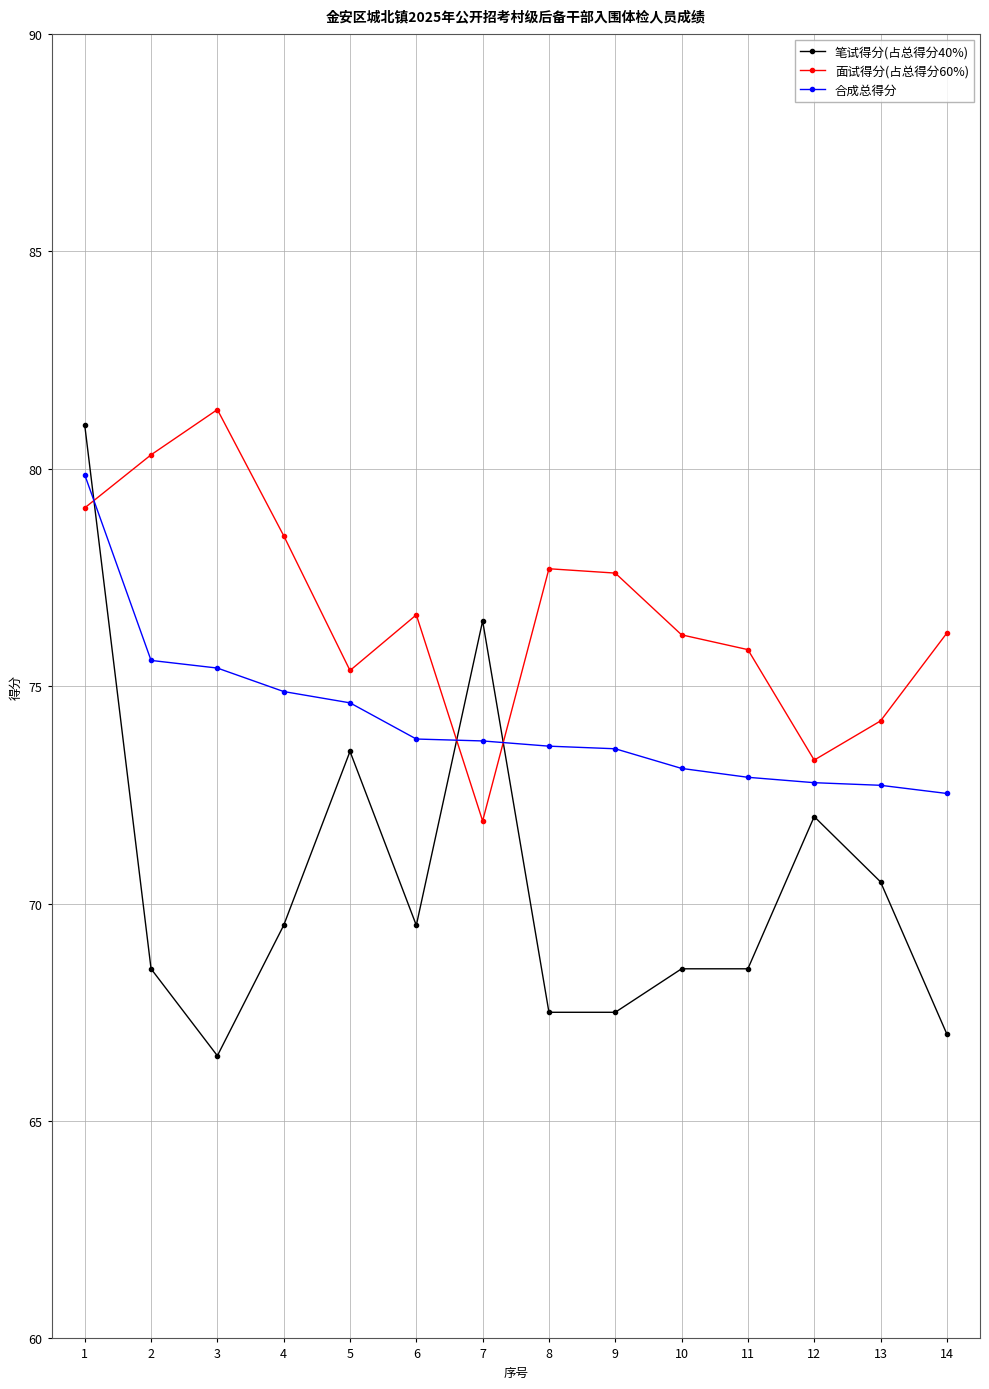

What is the spread (max minus min) of values at 1?

1.9